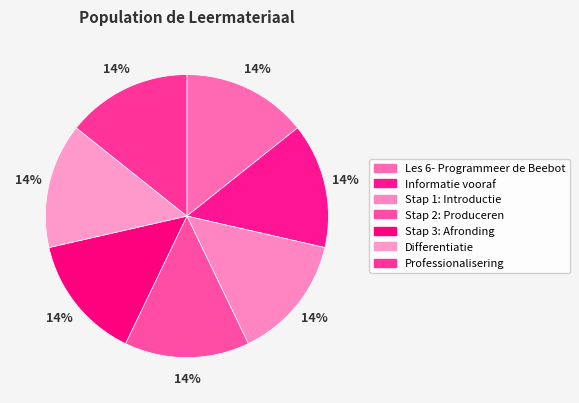

Is it true that Stap 3: Afronding is 14% of the pie?

True